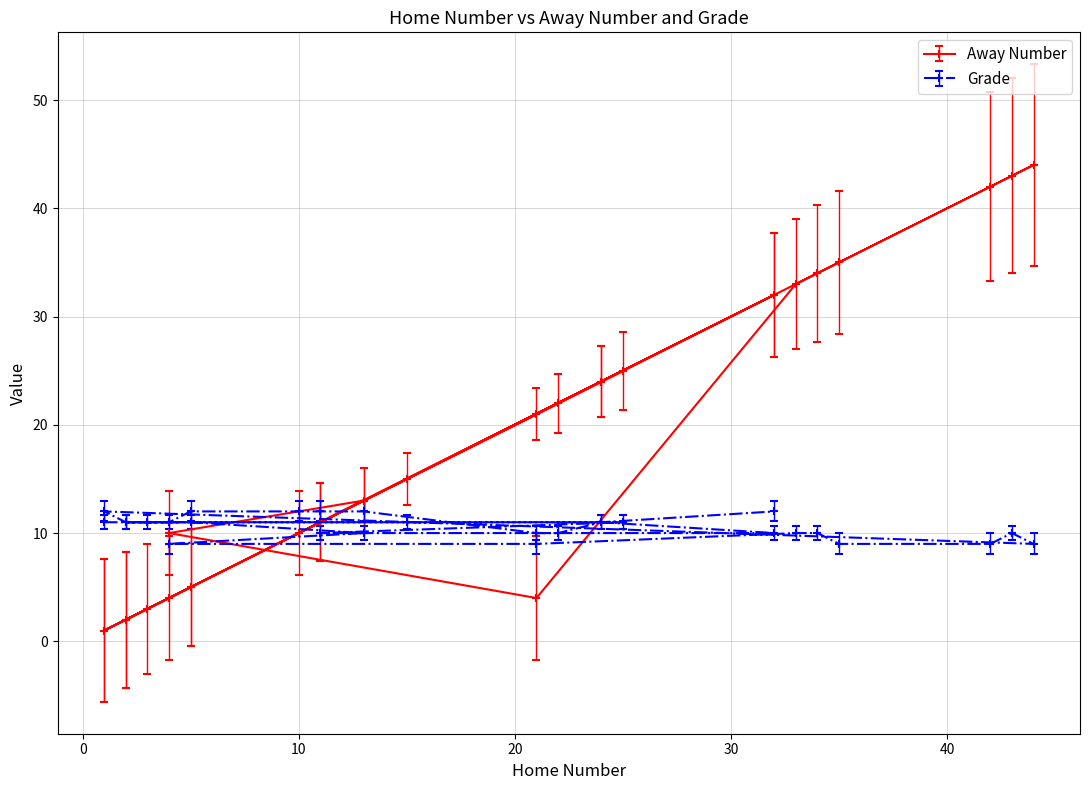

List the series in order of their peak value, highest first.

Away Number, Grade